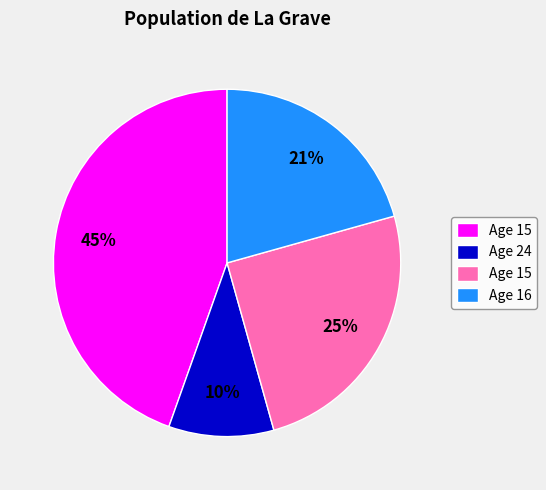

To the nearest percent, what is the average slice percentage?

25%